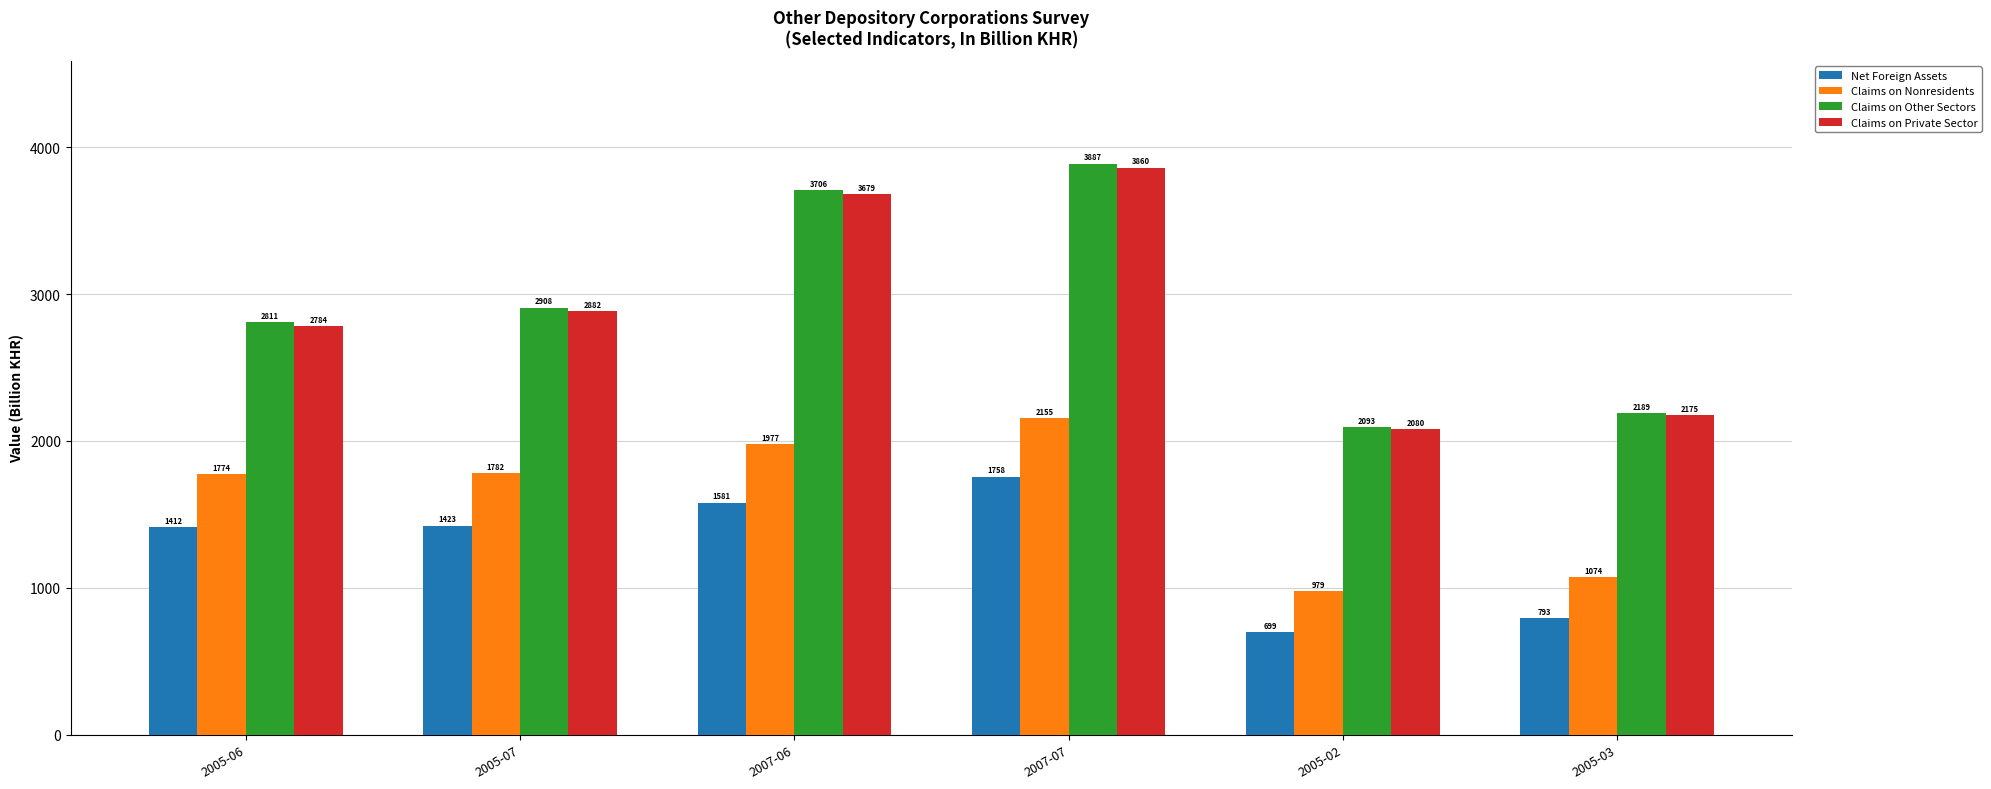

How many bars are there in total?

24